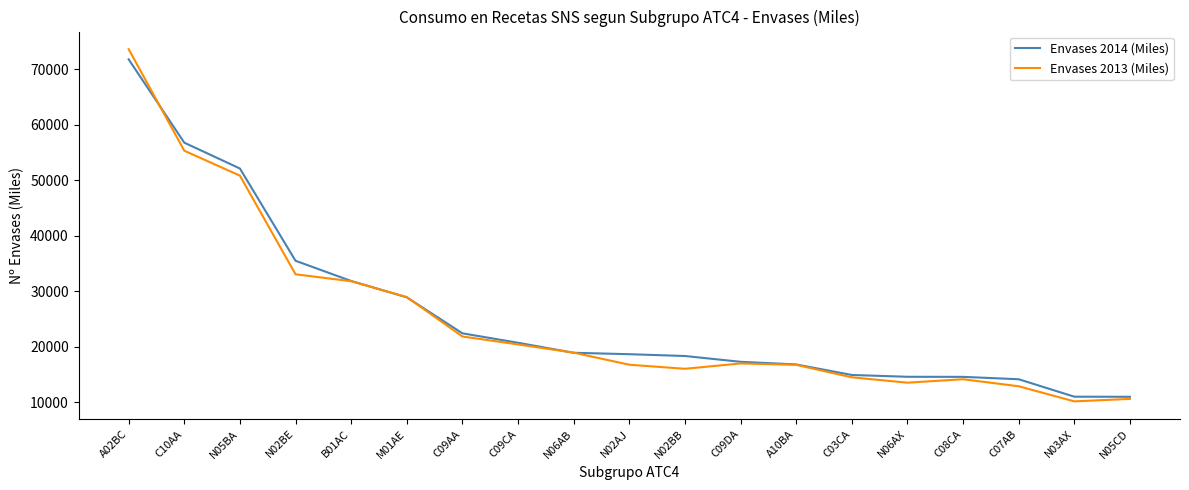

Is it true that Envases 2013 (Miles) equals 16991.6 at C09DA?

True